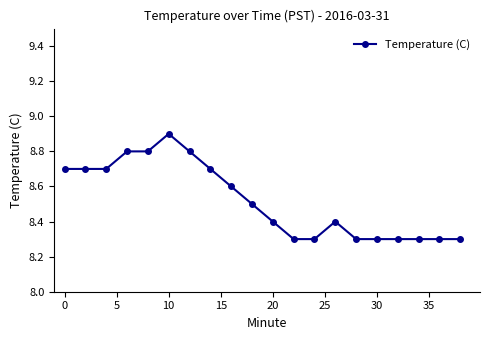

Reading right to left, transcribe all the data shown in this chart.

8.3	8.3	8.3	8.3	8.3	8.3	8.4	8.3	8.3	8.4	8.5	8.6	8.7	8.8	8.9	8.8	8.8	8.7	8.7	8.7